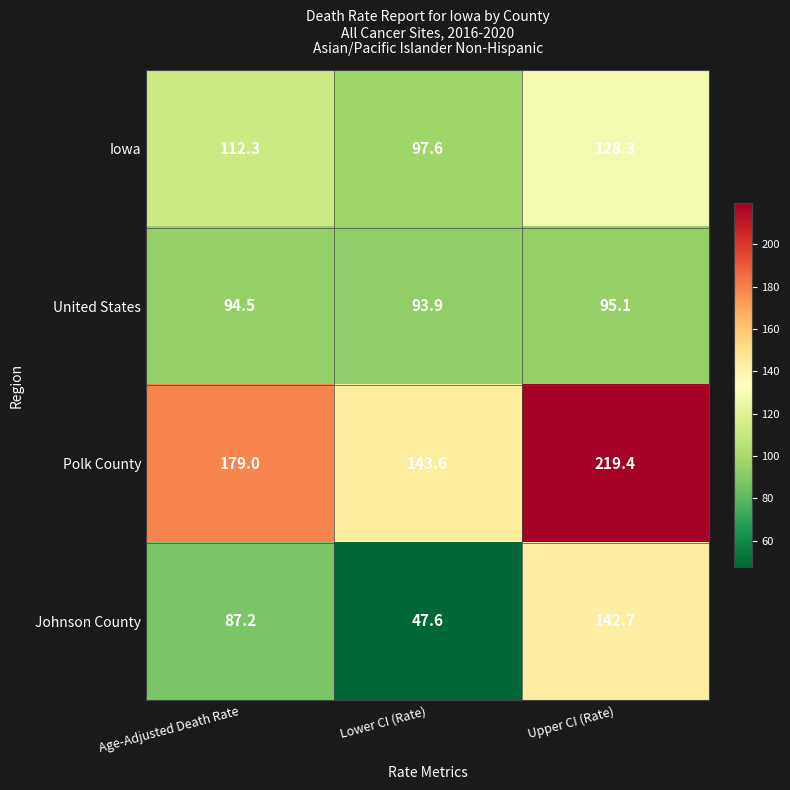

Which series has the largest range (max minus min)?

Johnson County